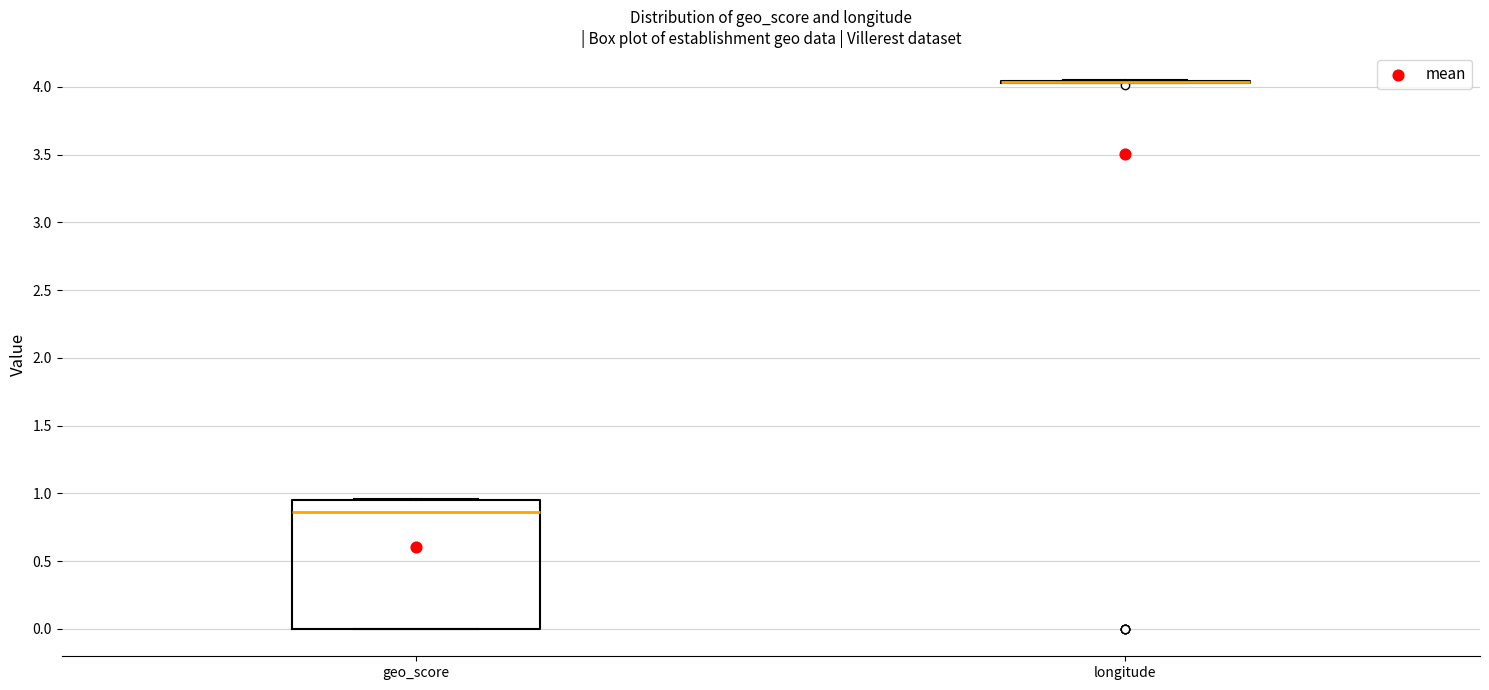

Reading left to right, read every box against the y-axis: the position of its median line, the range the box covers, and the ends of its whiskers. The values are not printed on the chart, so give them approximately, as read against the axis.

geo_score: median 0.85, box 0.00 to 0.95, whiskers 0.00 to 0.95
longitude: box collapsed to a line at 4.05, whiskers 4.05 to 4.05